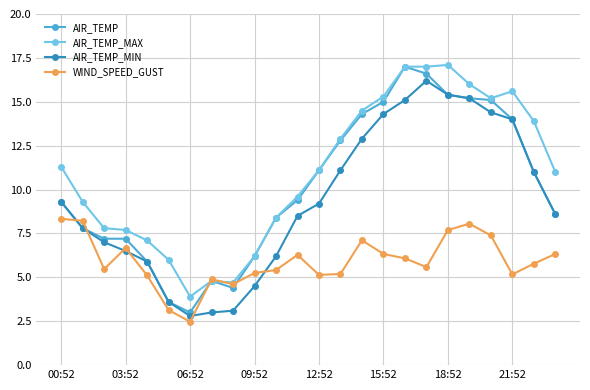

How many lines are shown in the chart?

4